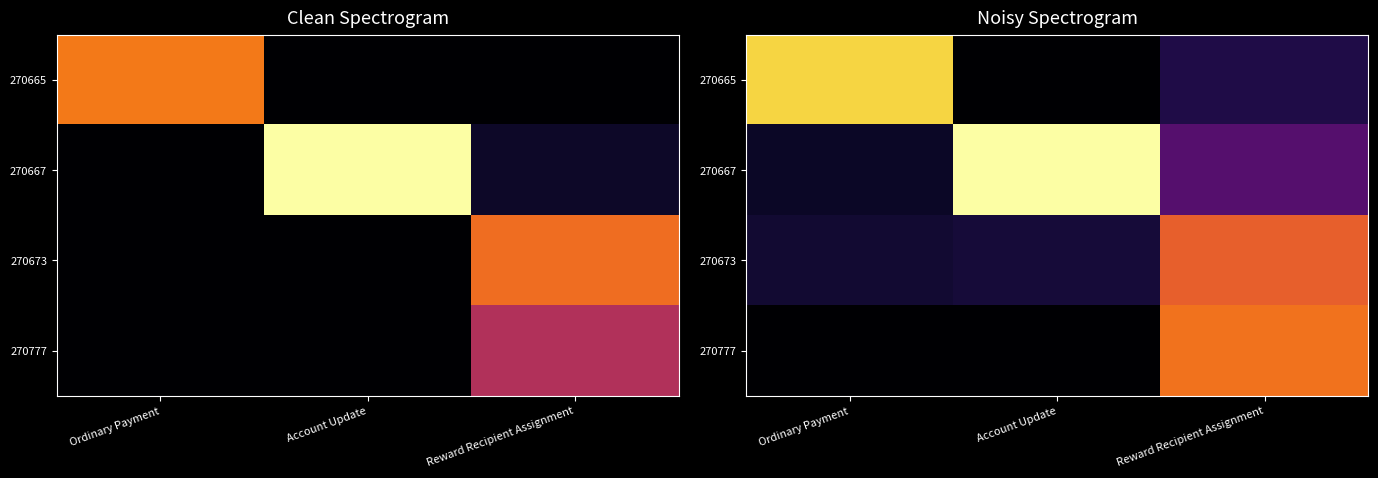

Between Ordinary Payment and Account Update, which is larger?

Ordinary Payment